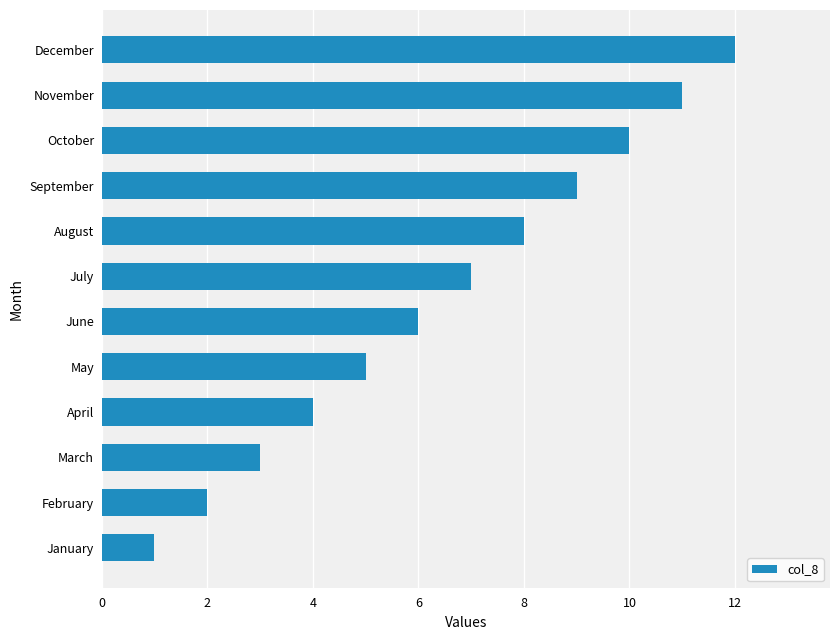

Rank the categories by value from lowest to highest.

January, February, March, April, May, June, July, August, September, October, November, December